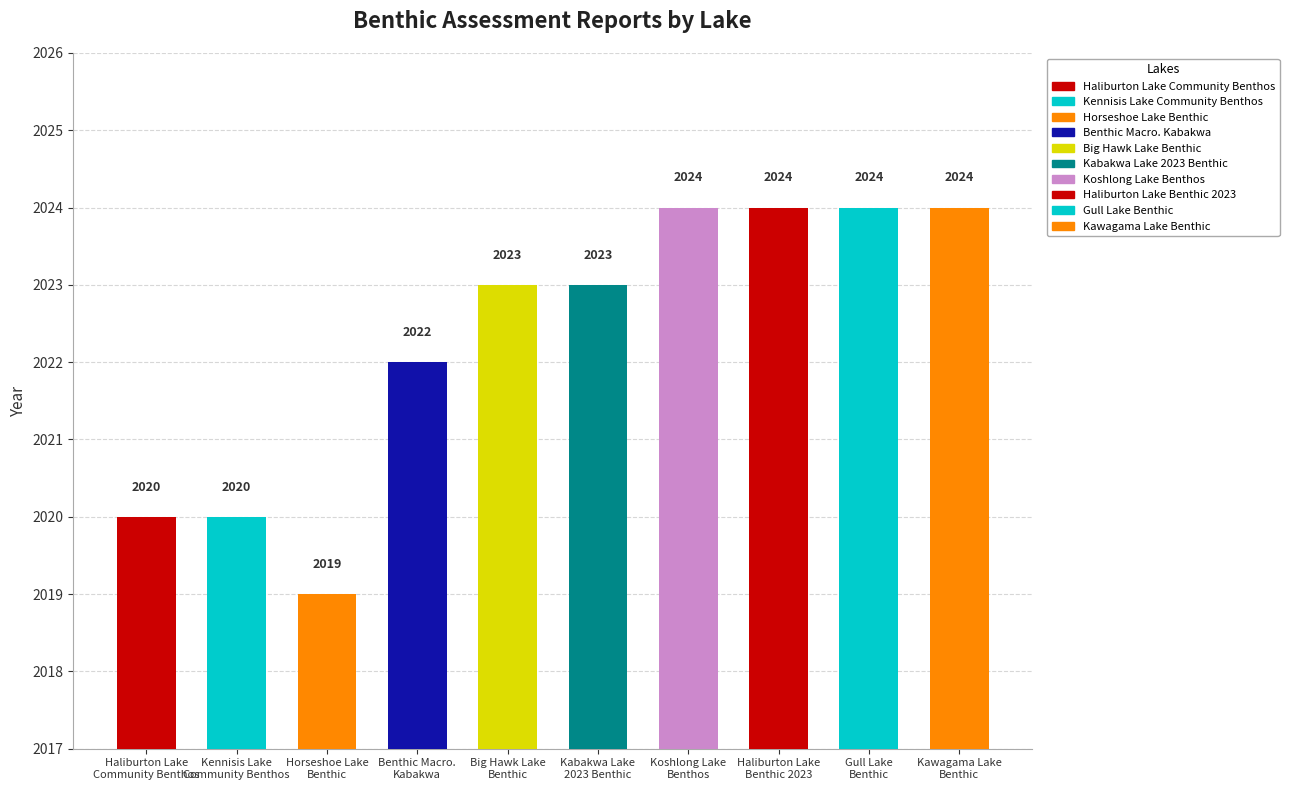

At which category does the chart reach its peak across all series?

Koshlong Lake Benthos